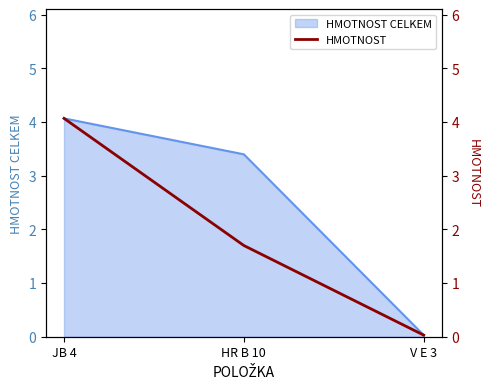

Which category has the lowest value across all series?

V E 3